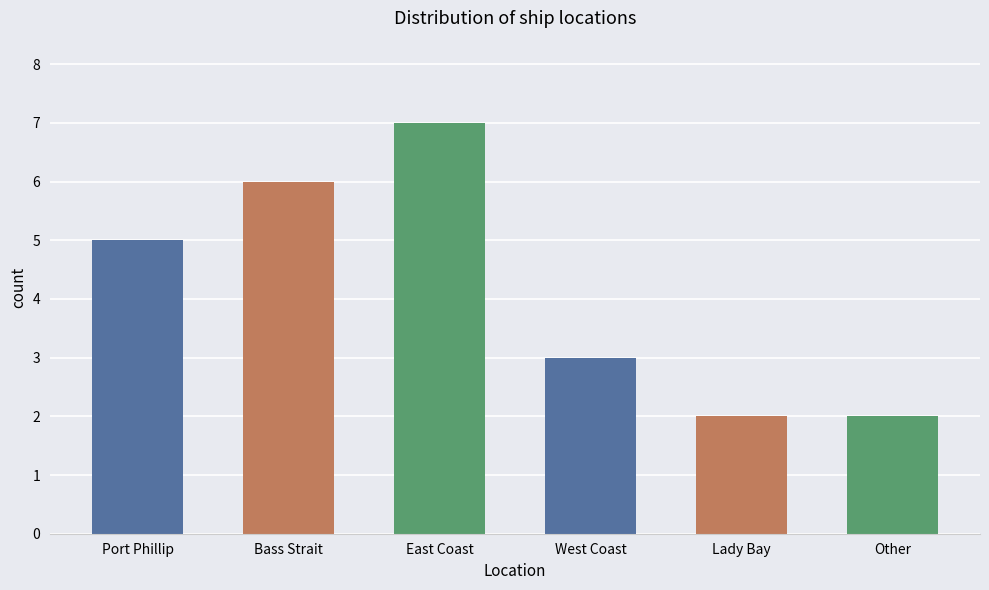

What is the maximum value shown in the chart?

7